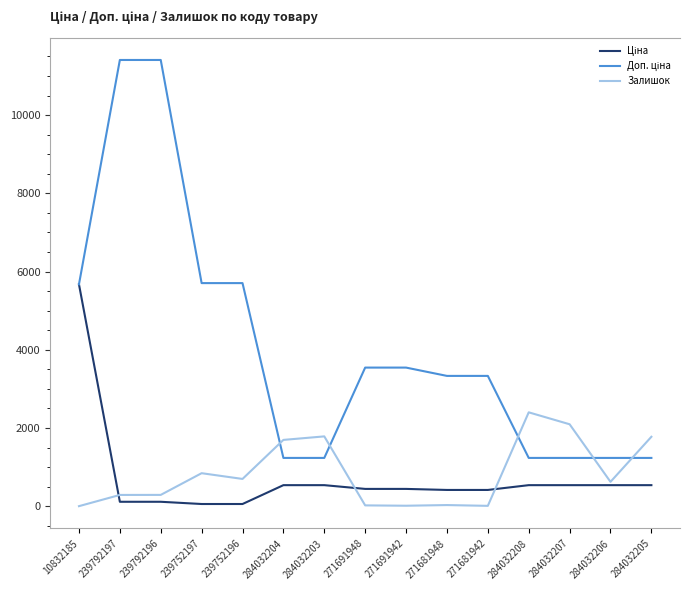

Which category has the highest value in the Залишок series?

284032208